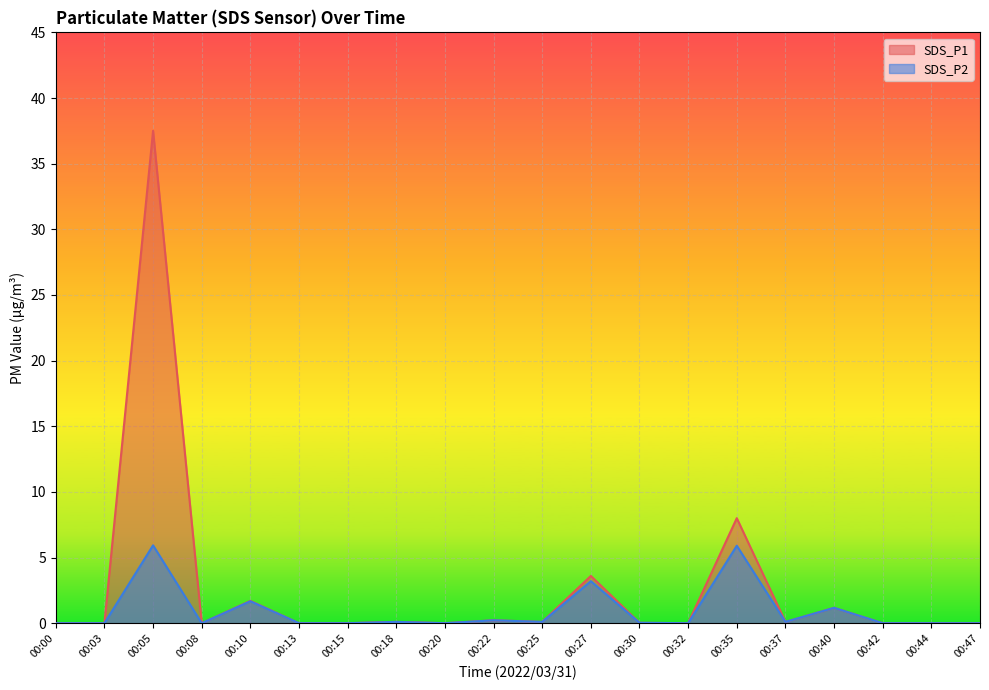

Does the chart display data point markers on the line(s)?

No